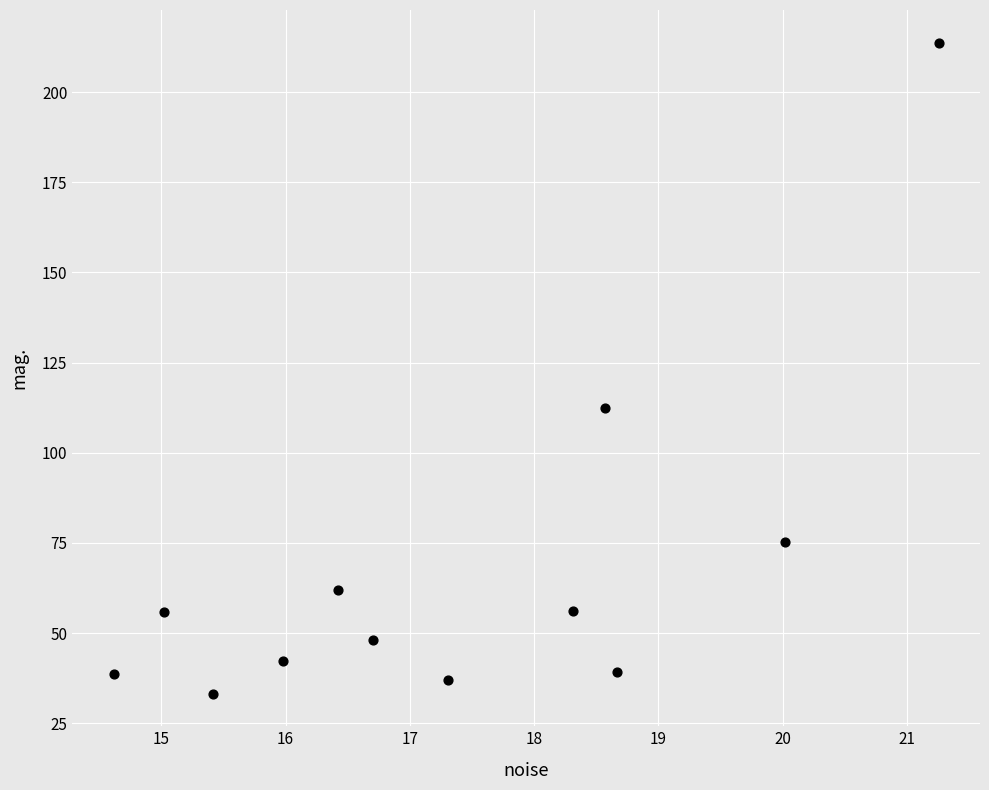

What Y value in the scatter plot is closest to 123?

112.4